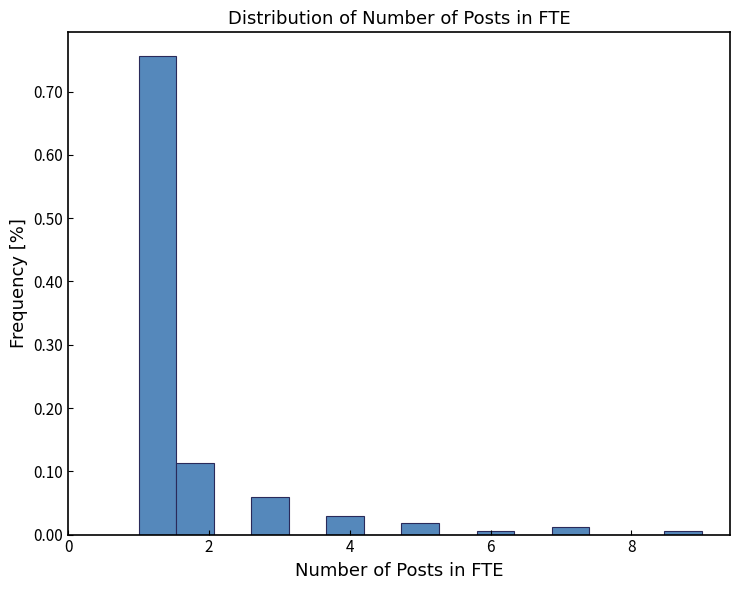

Around what value on the x-axis is the tallest bar? Give the approximate position of its centre, as read against the axis.

1.2